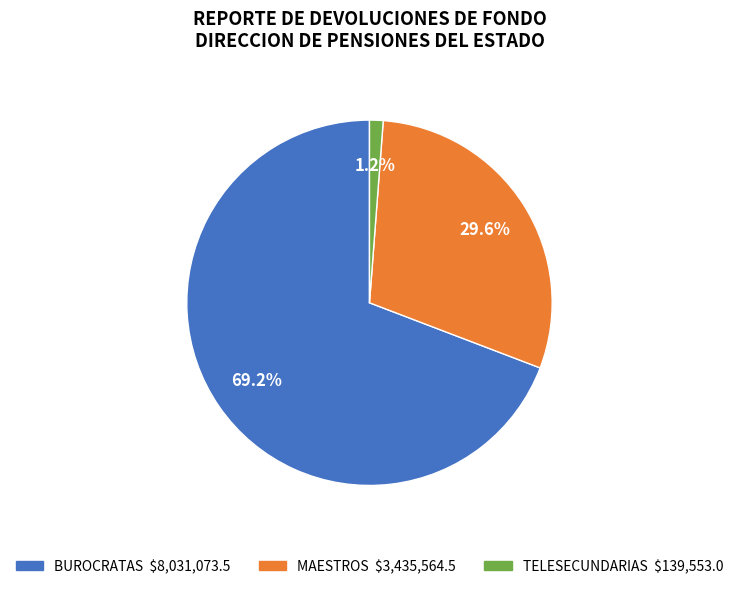

Is the sum of BUROCRATAS and MAESTROS greater than half?

Yes